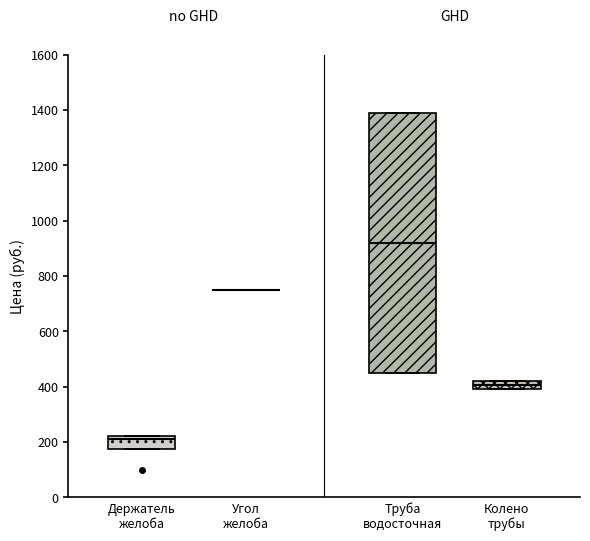

Reading left to right, read every box against the y-axis: the position of its median line, the range the box covers, and the ends of its whiskers. The values are not printed on the chart, so give them approximately, as read against the axis.

Держатель желоба: median 200, box 180 to 220, whiskers 180 to 220
Угол желоба: box collapsed to a line at 760, whiskers 760 to 760
Труба водосточная: median 920, box 460 to 1400, whiskers 460 to 1400
Колено трубы: median 400 (inside the box), box 400 to 420, whiskers 400 to 420